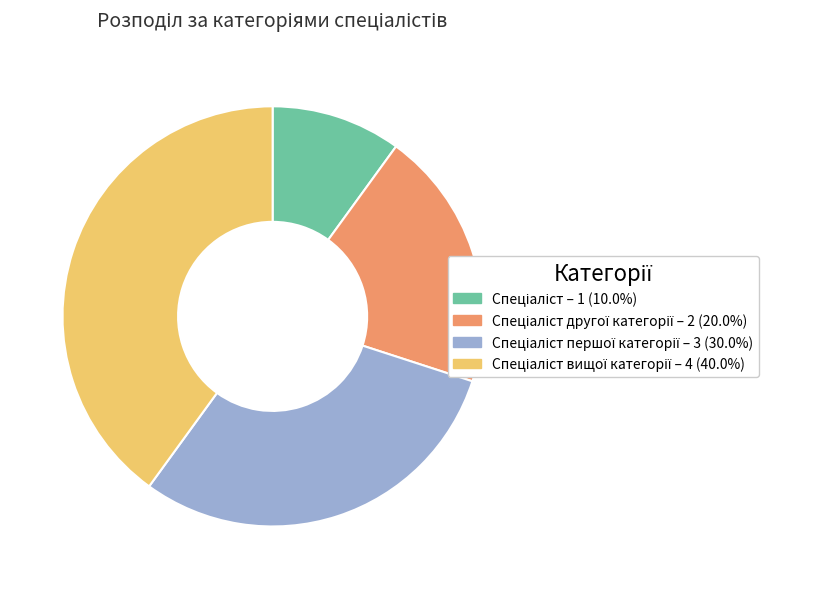

Is there a majority slice in this chart?

No